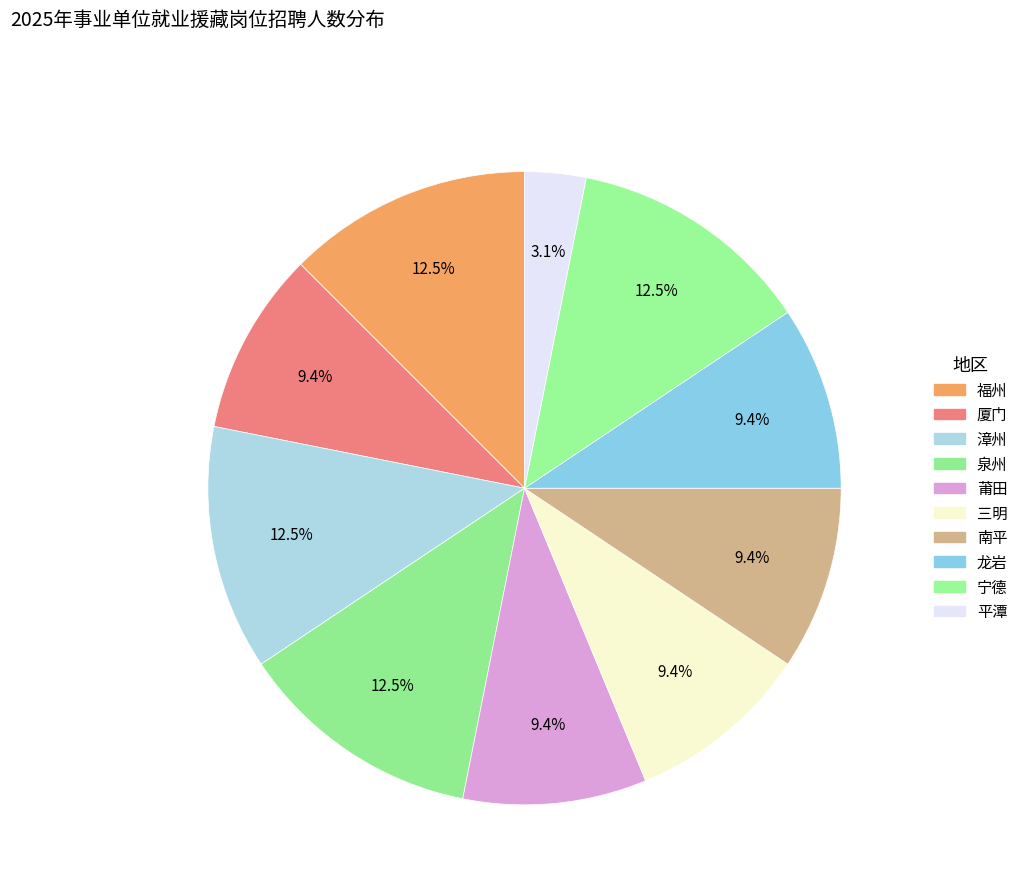

How many slices are in this pie chart?

10